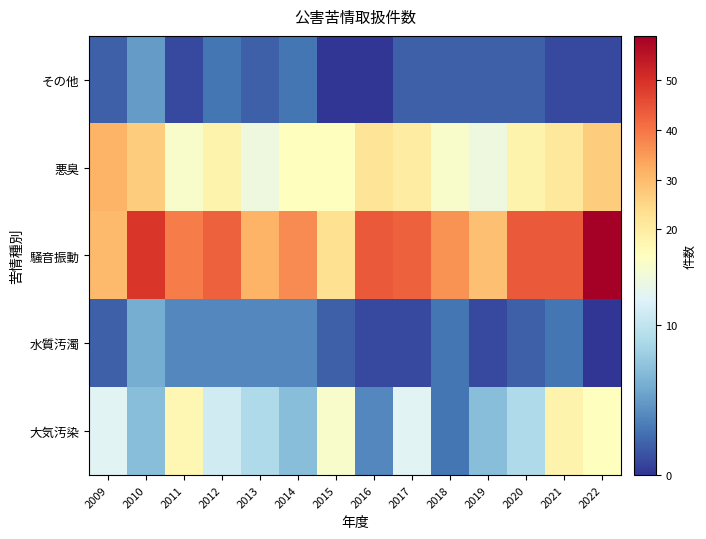

What is the difference between the highest and lowest values at 2018?

34